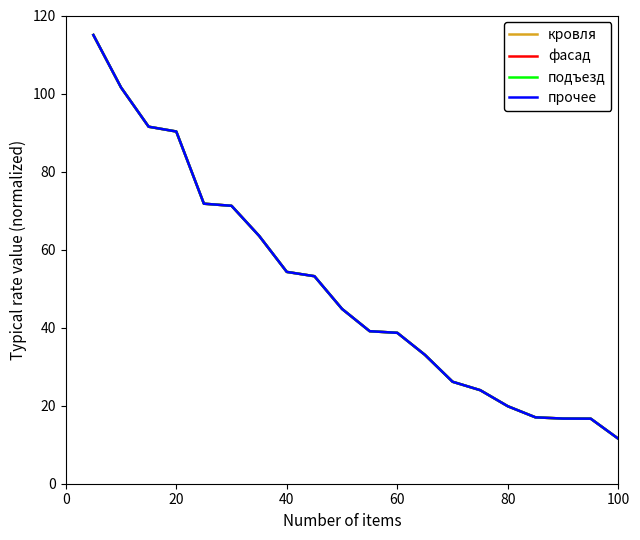

True or false: кровля and подъезд cross at least once.

True